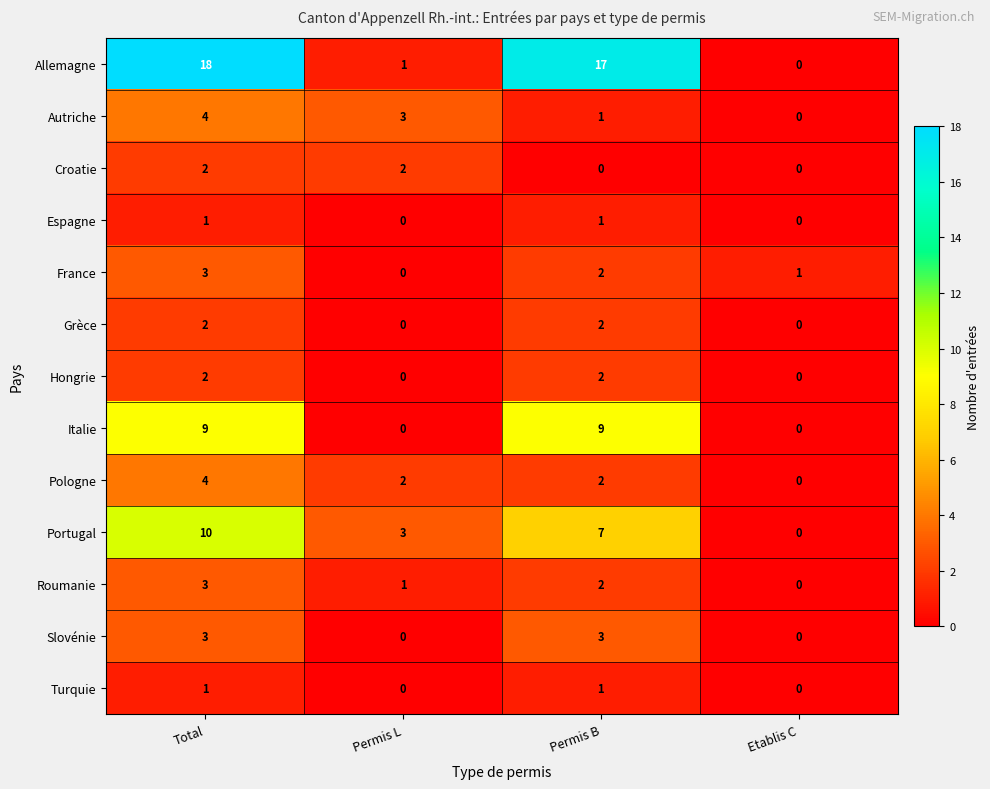

The Croatie series shows 2 at Total. True or false?

True